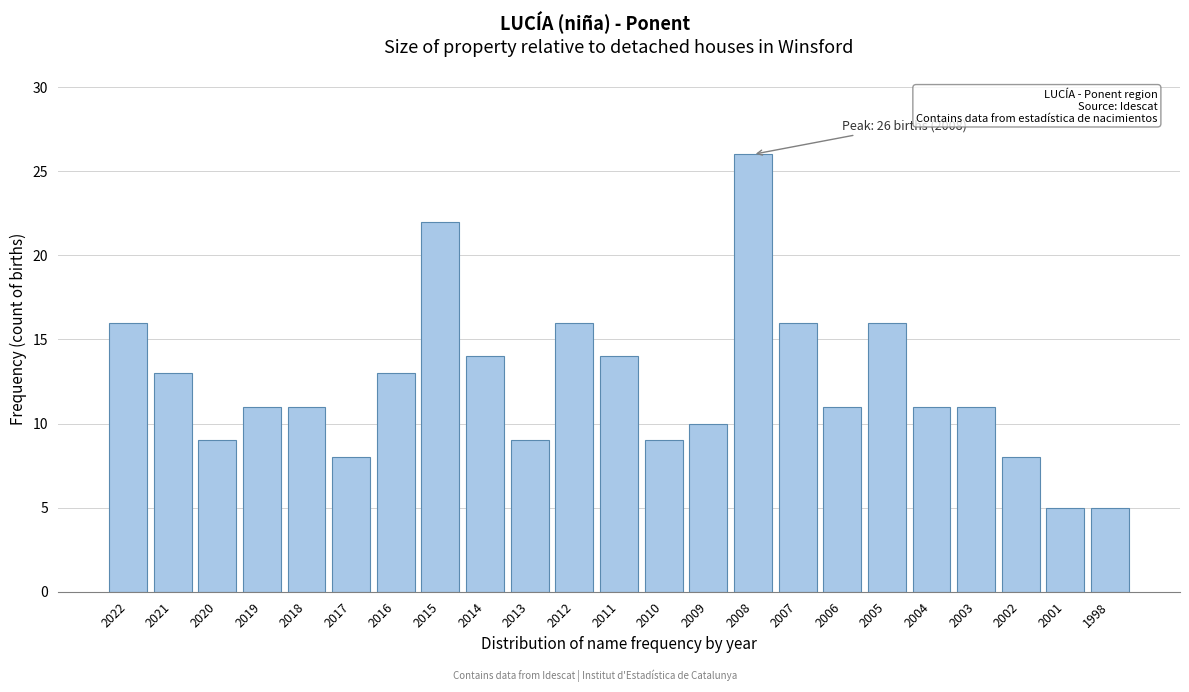

Reading left to right, what are all the values shown in this chart?

16	13	9	11	11	8	13	22	14	9	16	14	9	10	26	16	11	16	11	11	8	5	5